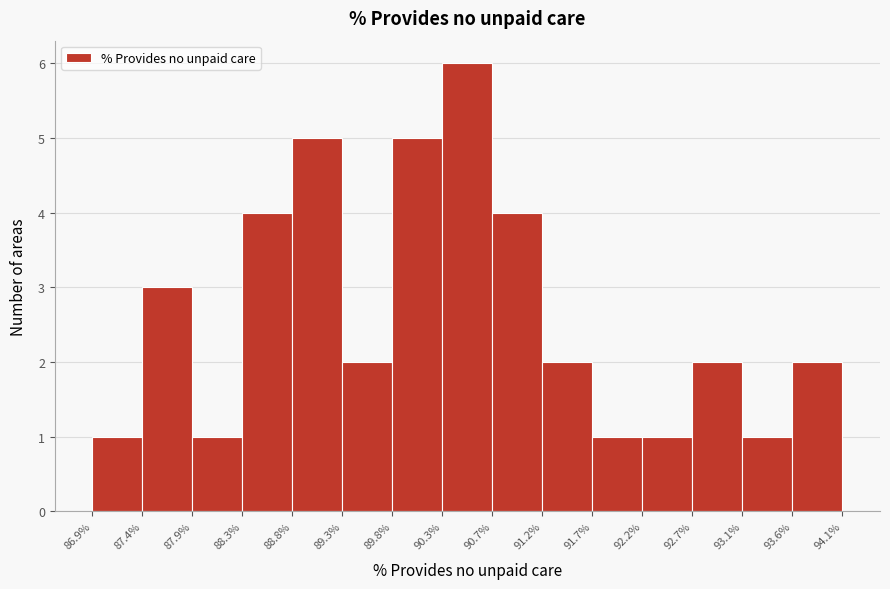

Which range on the x-axis has the tallest bar?

90.3% to 90.7%